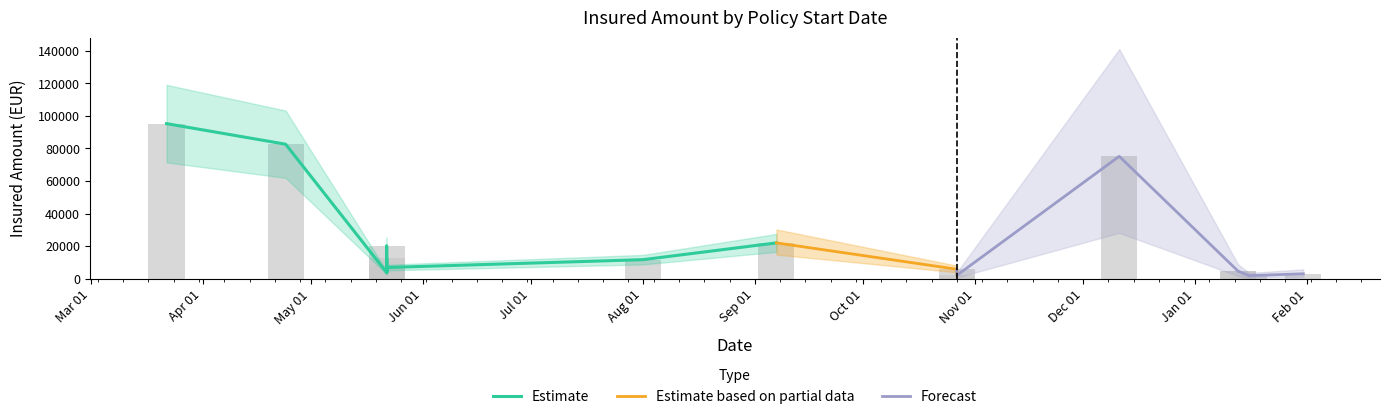

Read the value at 2025-03-22.

95240.2